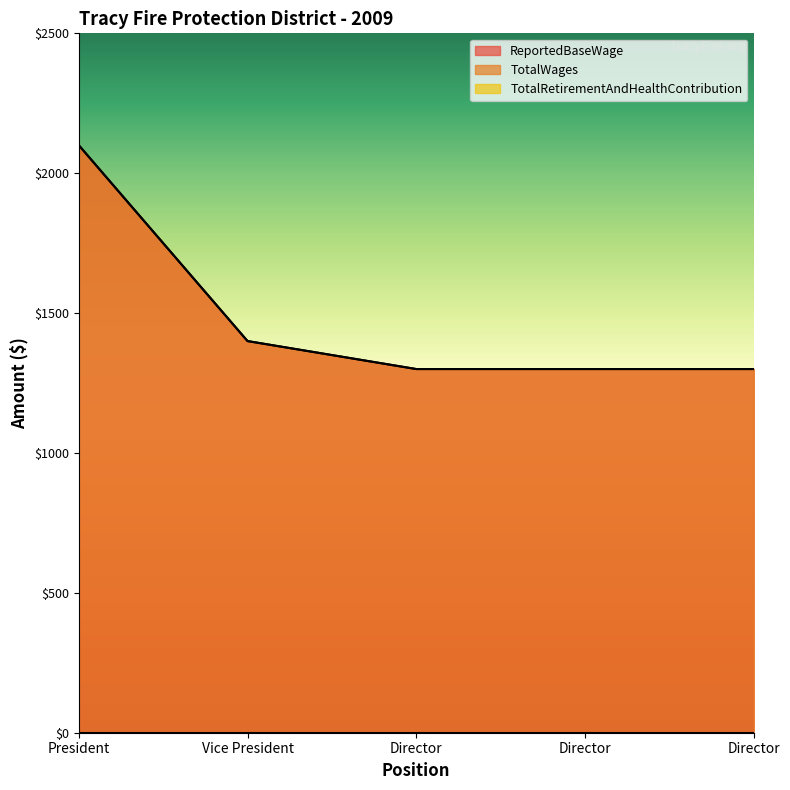

True or false: TotalWages has more than 2 points higher than both neighbors.

False